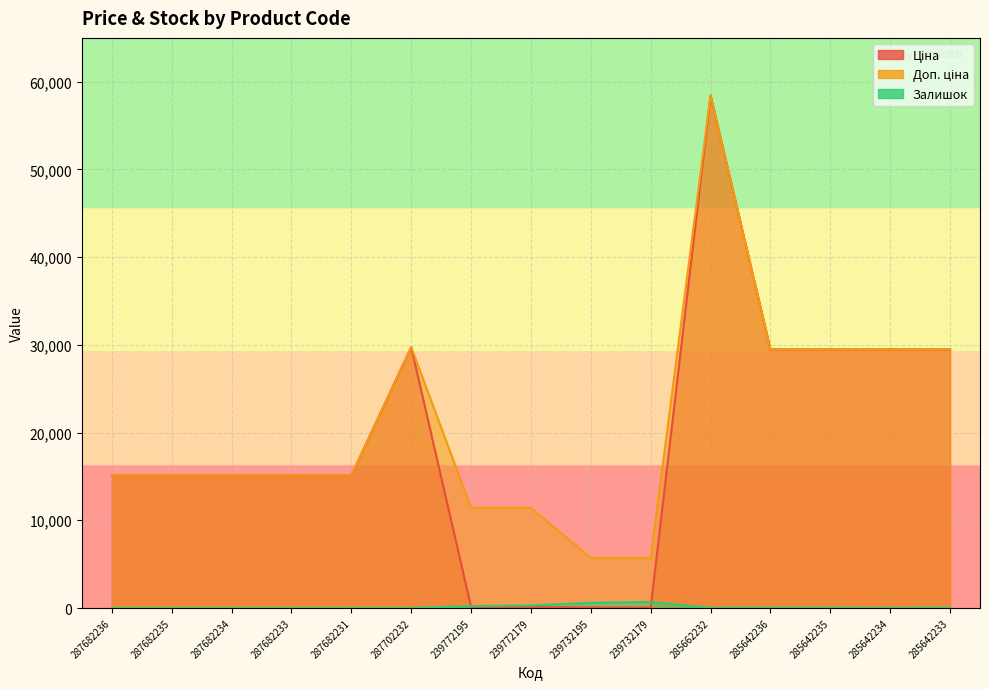

What is the difference between the second highest and minimum values in the Доп. ціна series?

24042.2